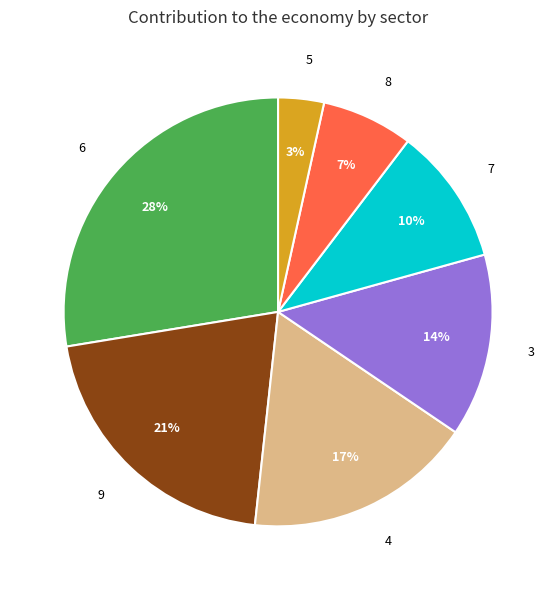

True or false: 4 accounts for 17% of the total.

True